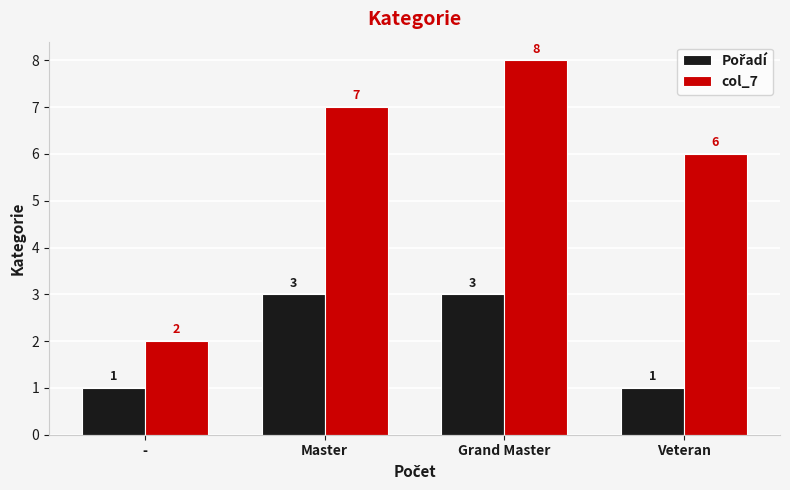

At how many categories does at least one series exceed 3?

3